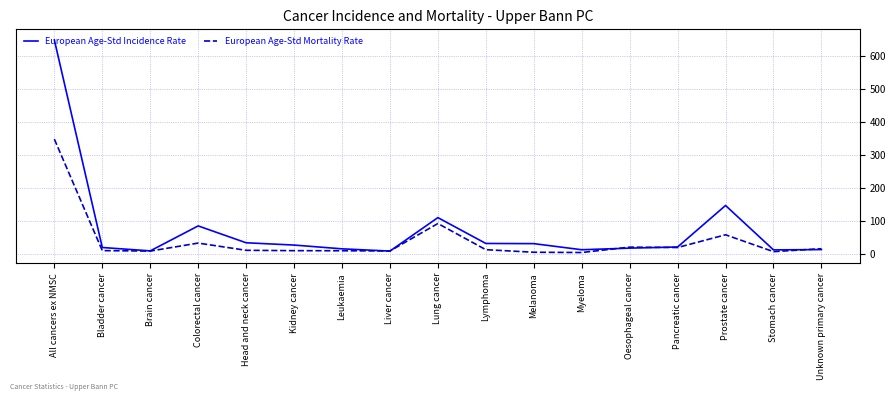

What is the difference between the highest and lowest values at Lung cancer?

17.9